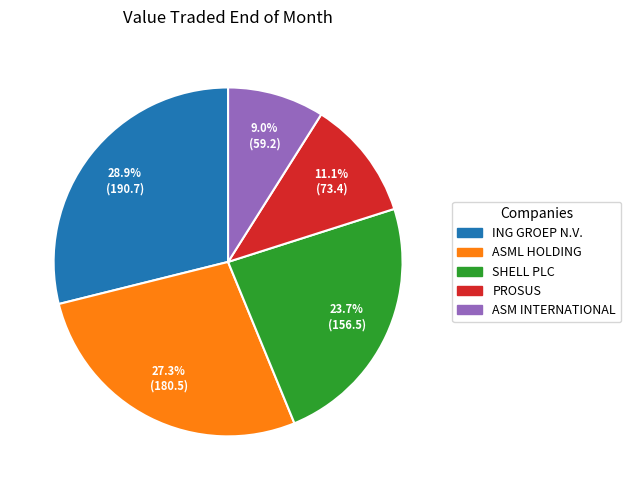

To the nearest percent, what is the difference between the ING GROEP N.V. and SHELL PLC slice percentages?

5%